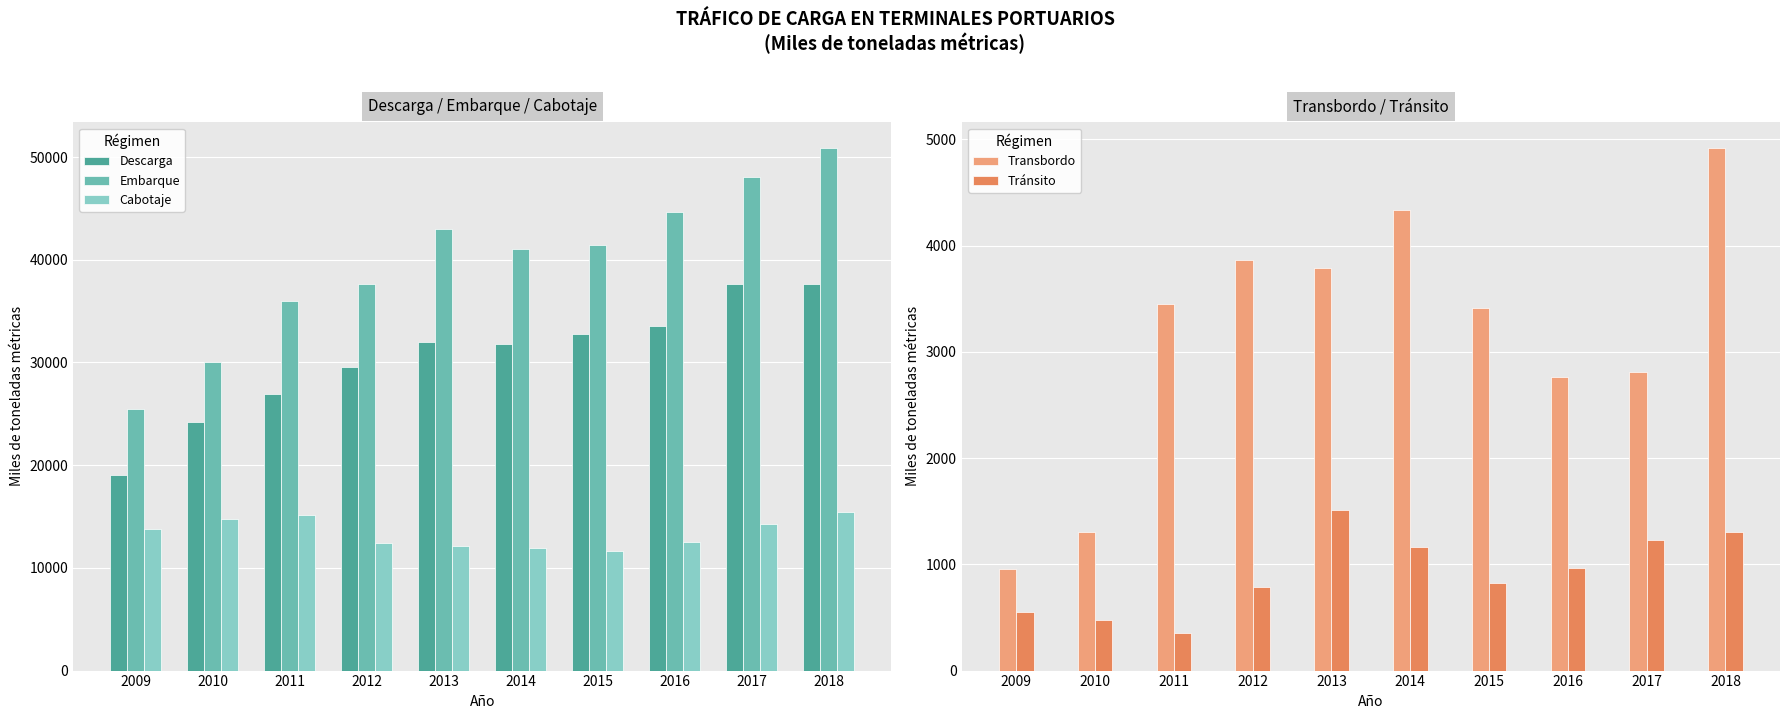

True or false: Descarga has a value of 34592 at 2010.

False